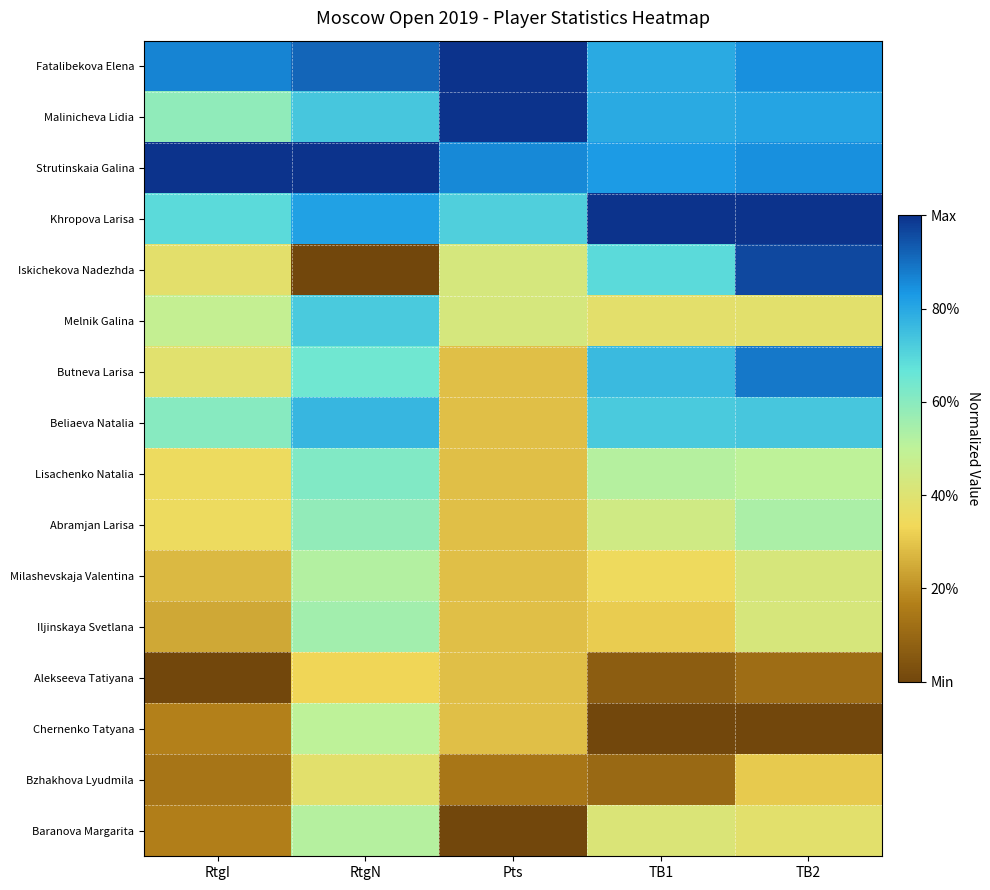

At which category is the sum across all series the highest?

RtgN